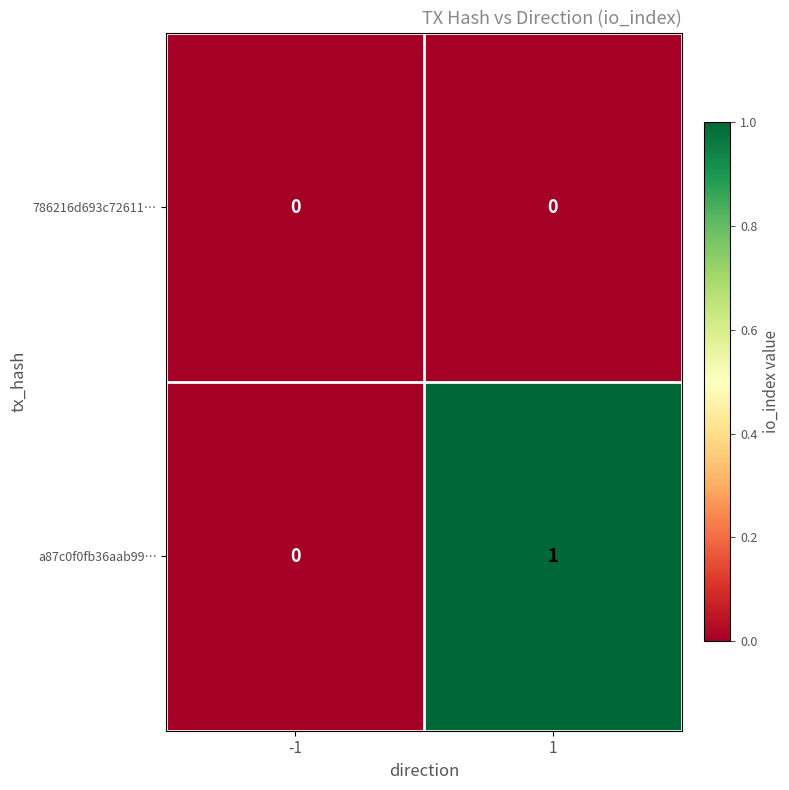

List the series in order of their peak value, highest first.

a87c0f0fb36aab99…, 786216d693c72611…